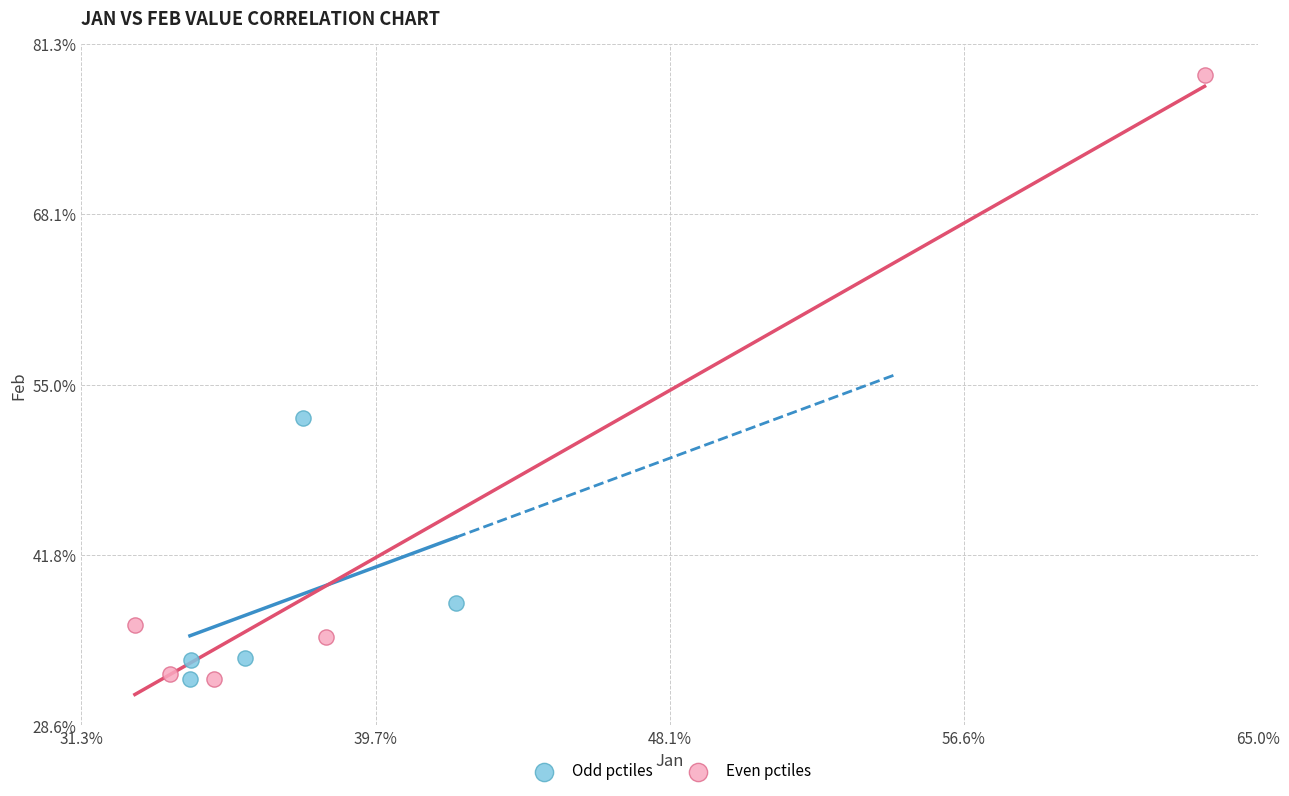

Which series reaches the maximum Y coordinate?

Even pctiles